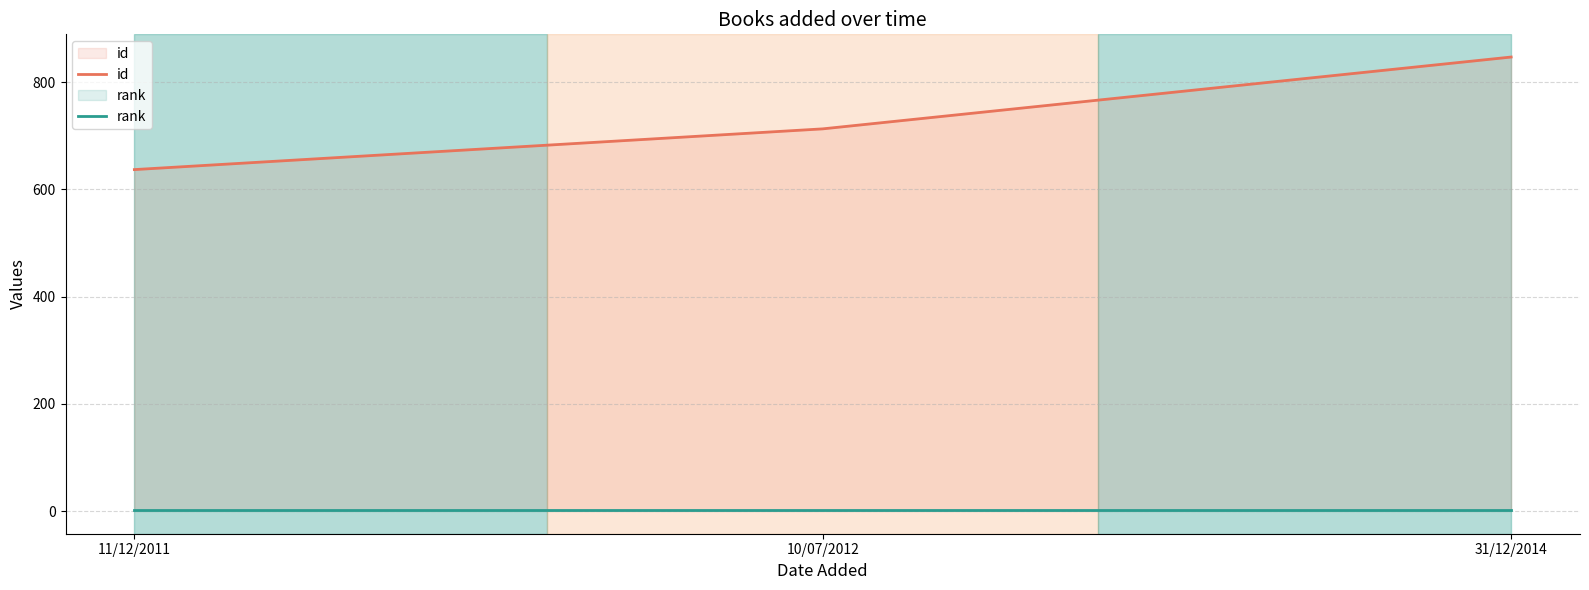

What is the spread (max minus min) of values at 10/07/2012?

712